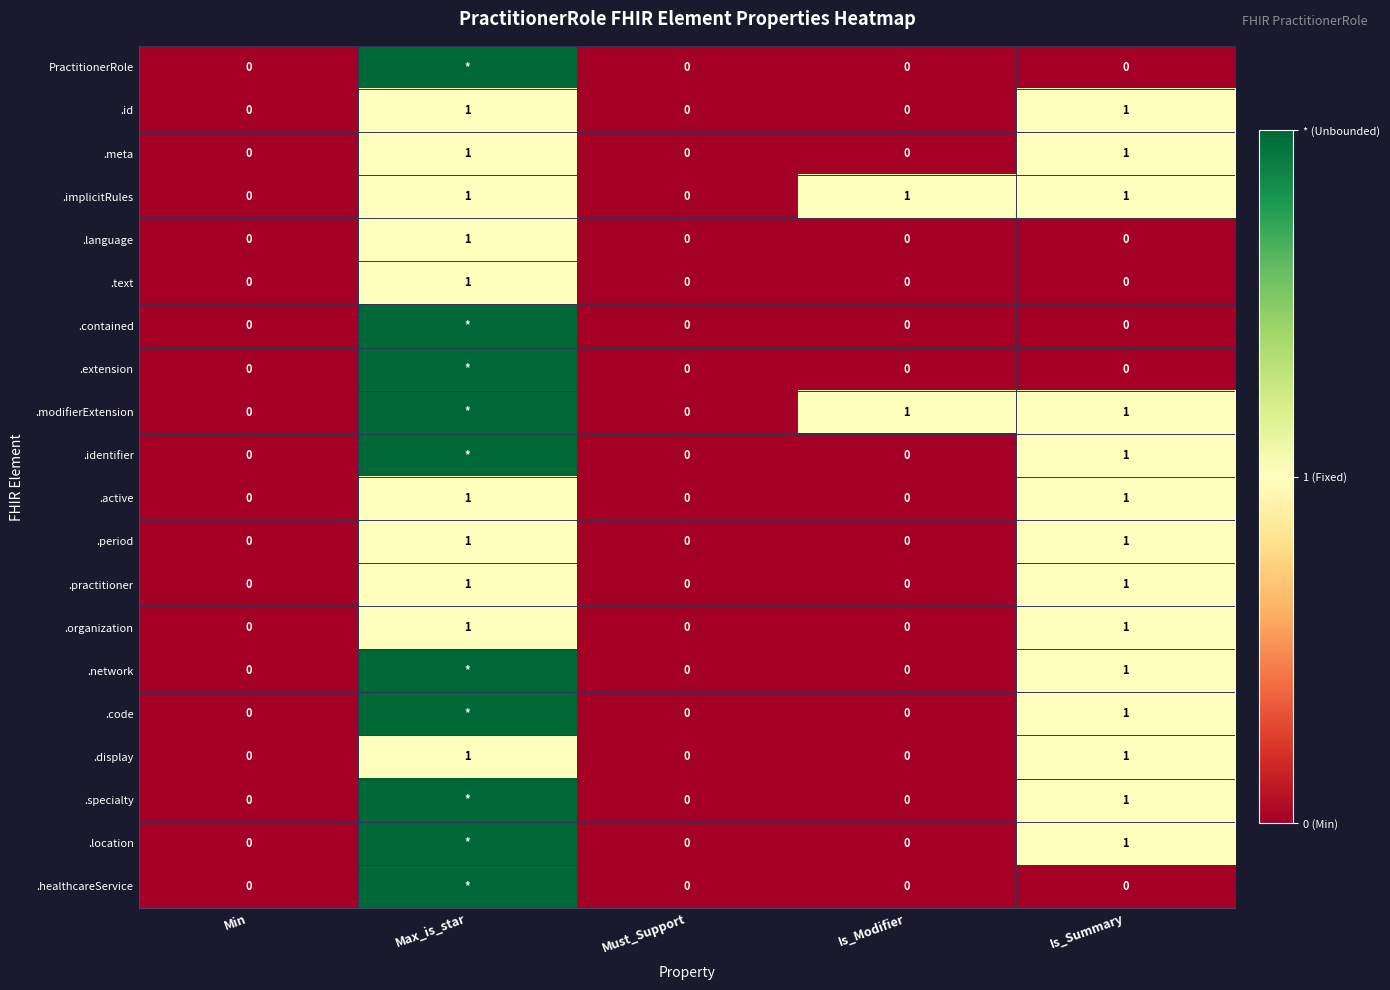

How many .meta values are between 0 and 1?

5